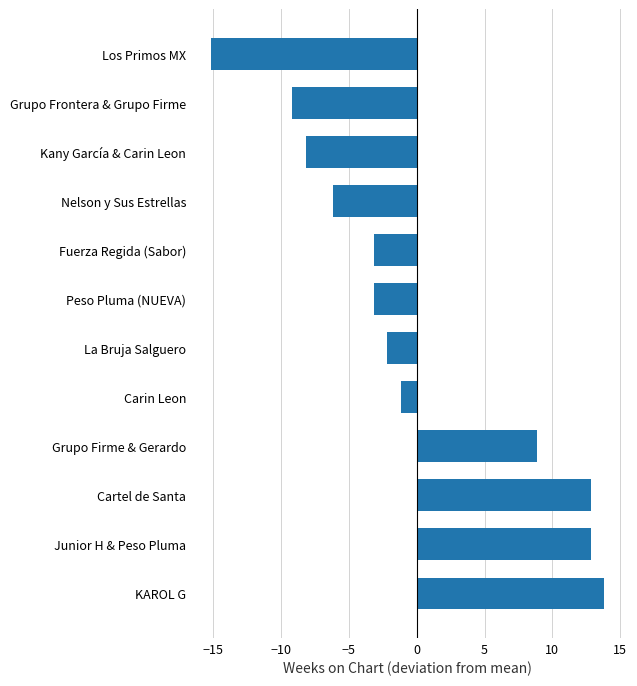

The value at Carin Leon is -1.2. True or false?

True